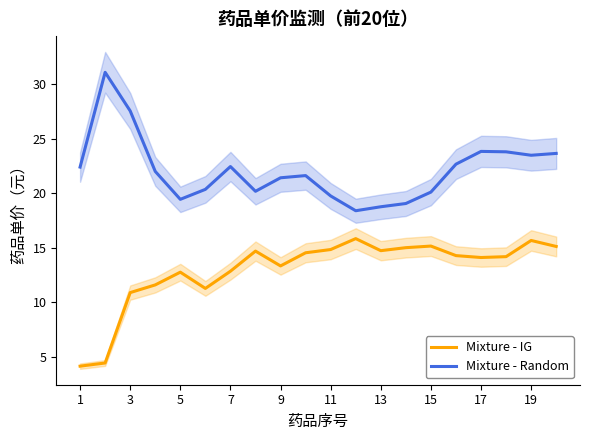

Where is Mixture - IG nearest to the value 10?

3